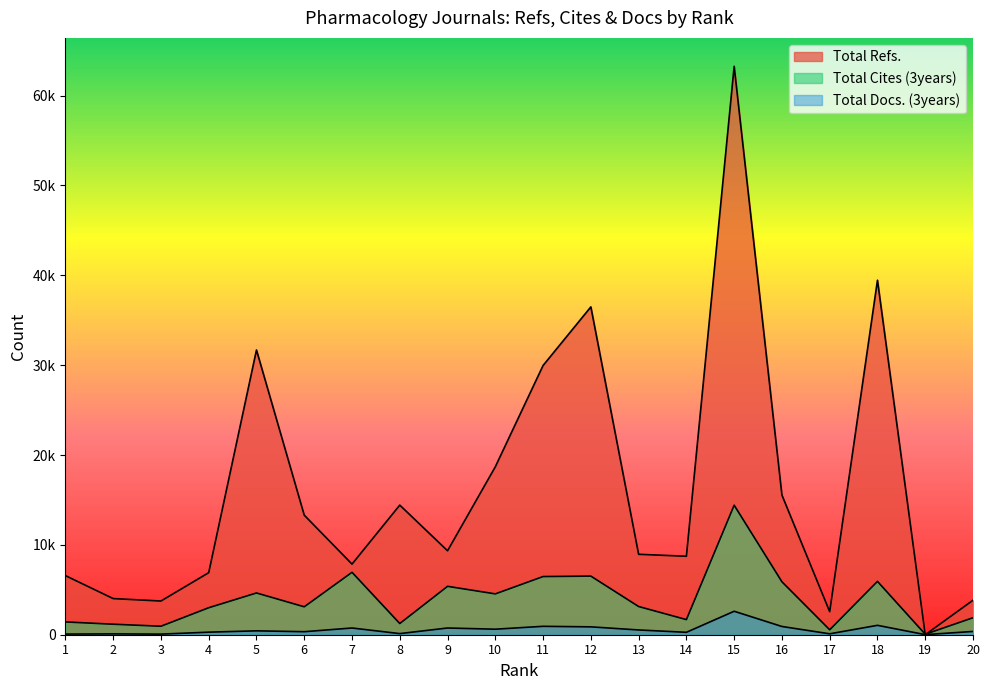

True or false: Total Cites (3years) and Total Docs. (3years) intersect in this chart.

False